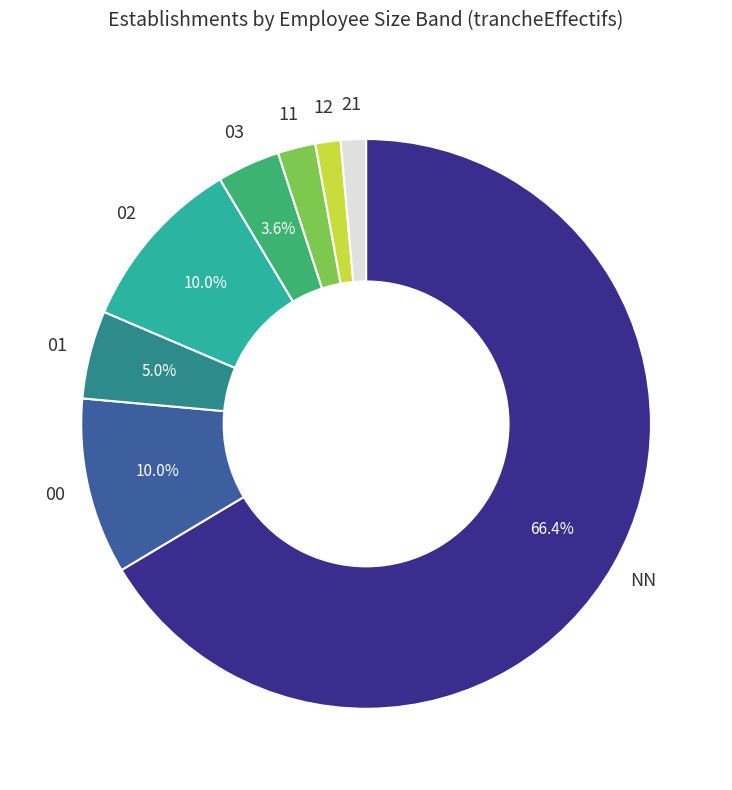

Between 21 and 02, which is larger?

02